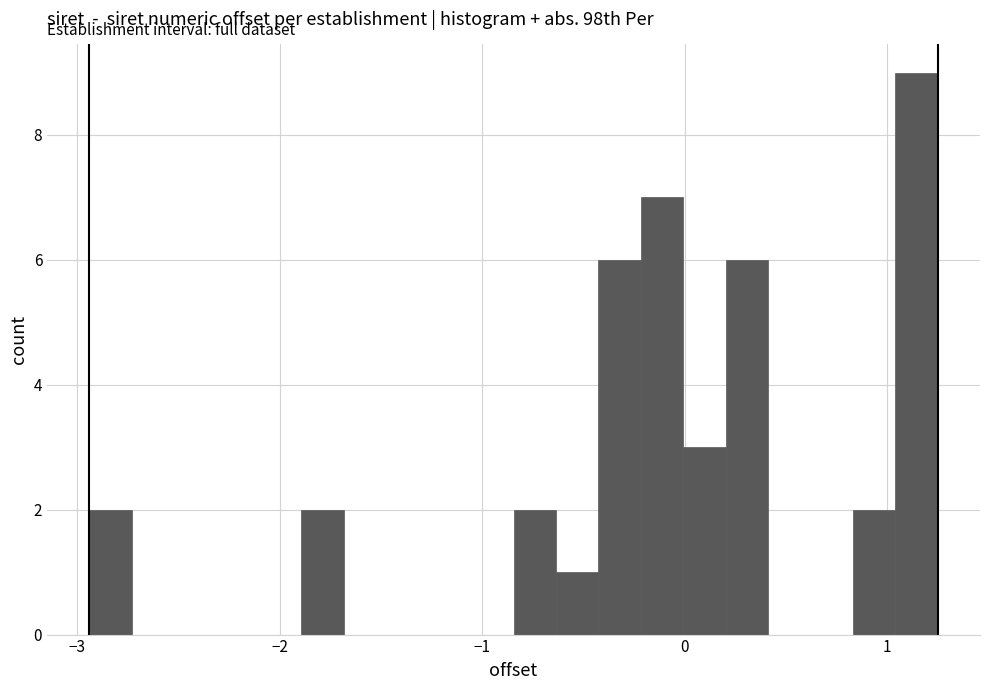

Around what value on the x-axis is the tallest bar? Give the approximate position of its centre, as read against the axis.

1.1